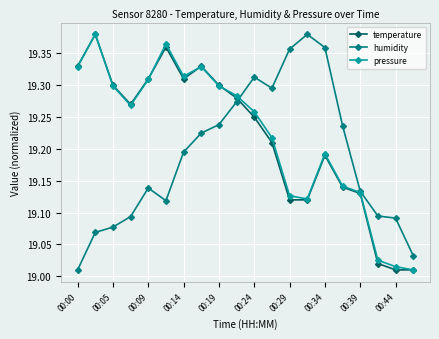

At how many categories does at least one series exceed 19?

20